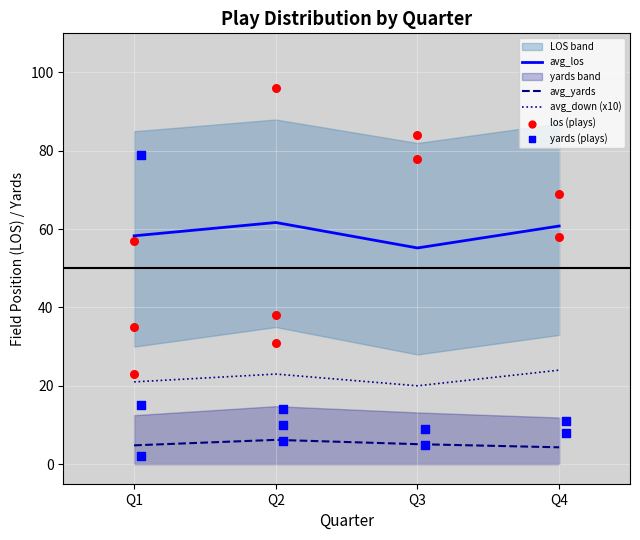

Is the value of avg_yards at Q1 greater than the value of avg_los at Q3?

No